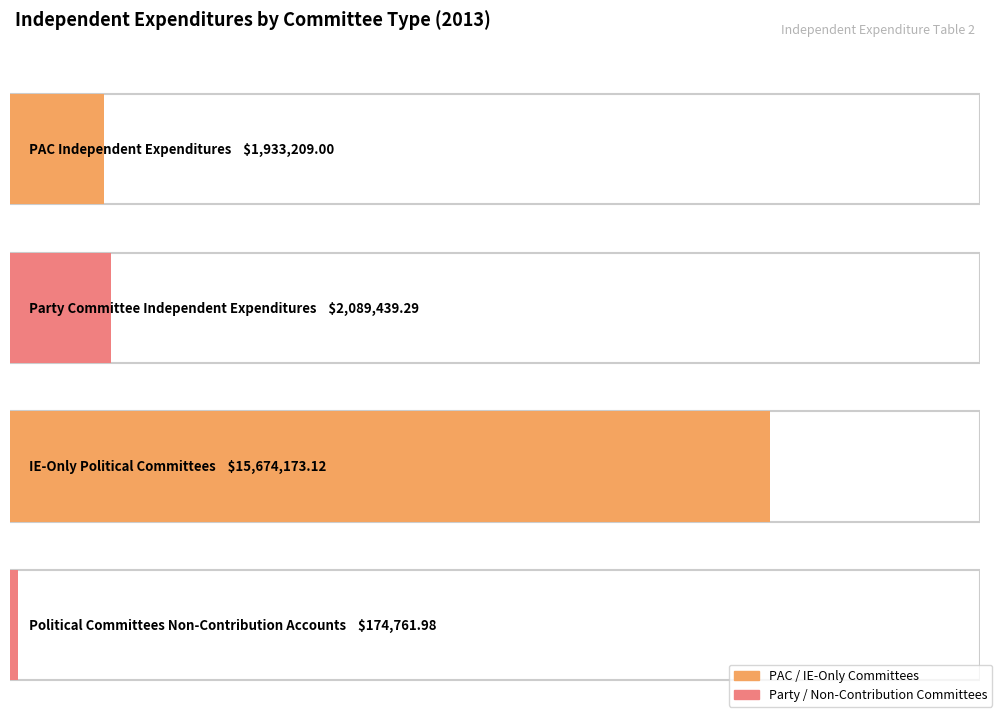

Where does the data first go above 2089439?

Party Committee Independent Expenditures